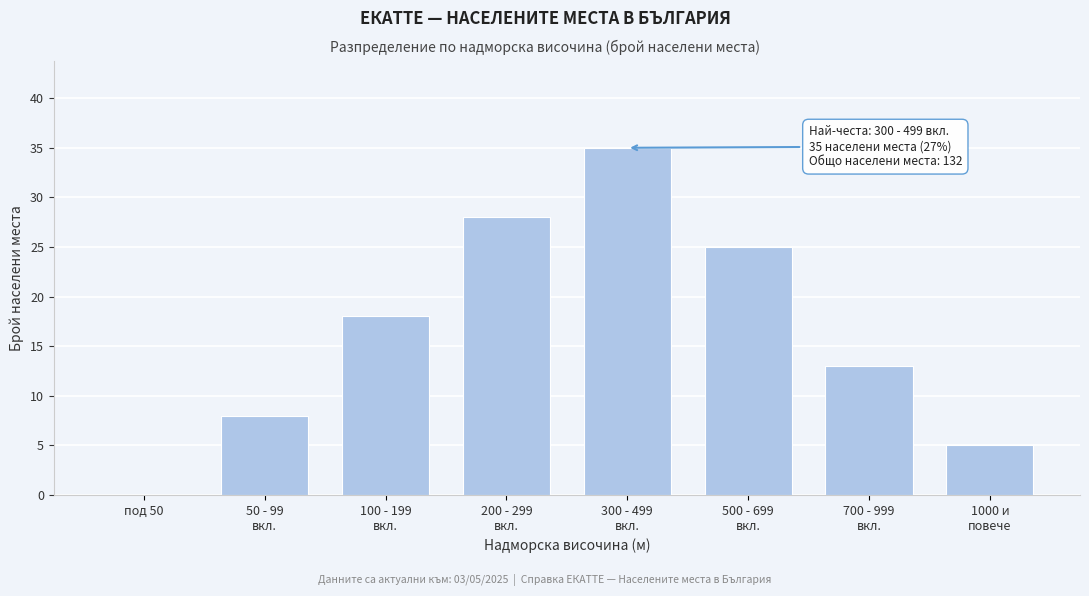

What is the sum of all values?

132